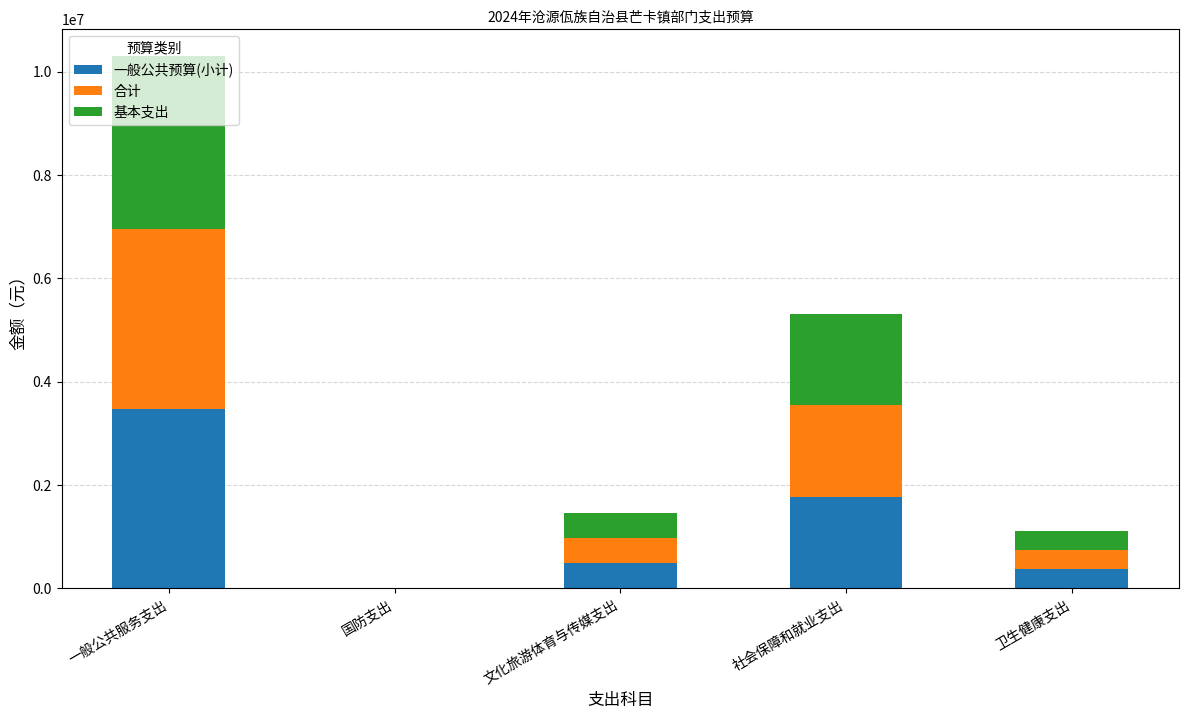

What are all the series names shown in the legend?

一般公共预算(小计), 合计, 基本支出